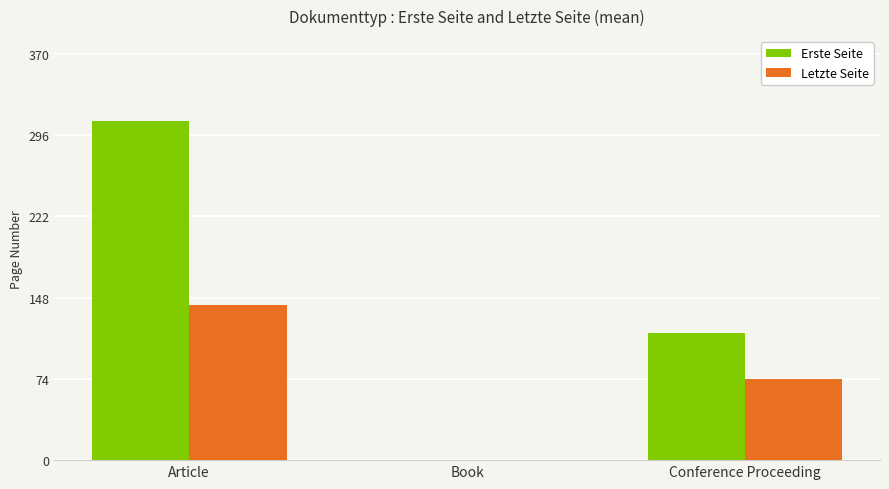

Between Article and Conference Proceeding, which series saw the biggest shift?

Erste Seite